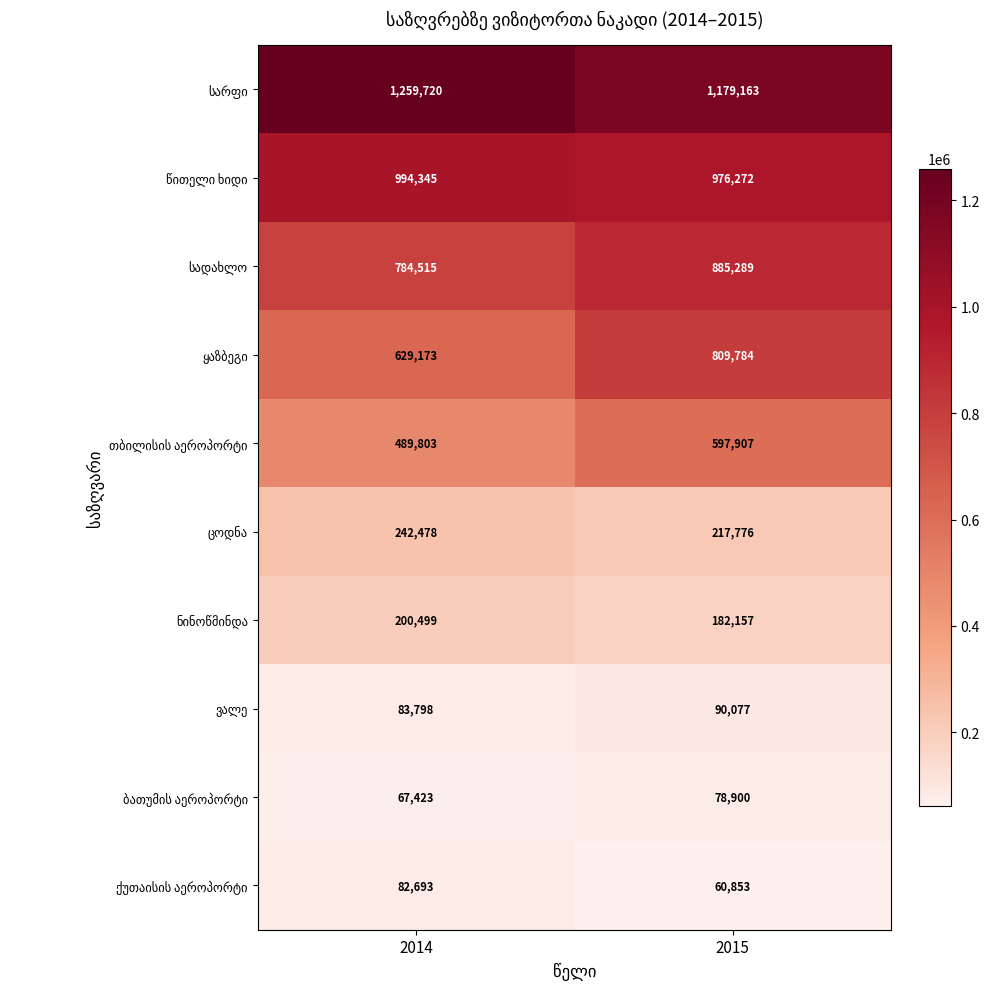

At which category is the sum across all series the highest?

2015